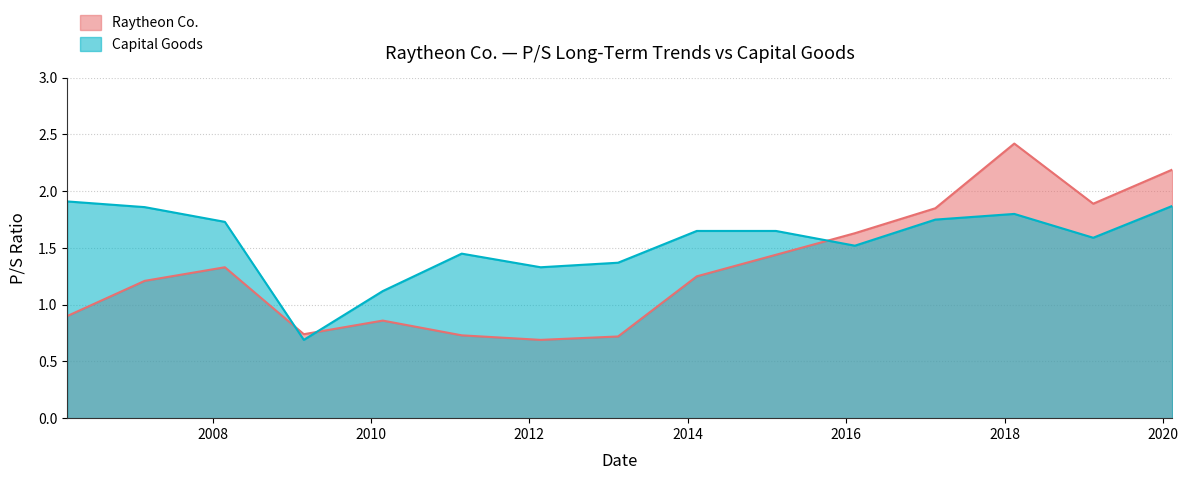

Where is the first local minimum for Raytheon Co.?

2009-02-25